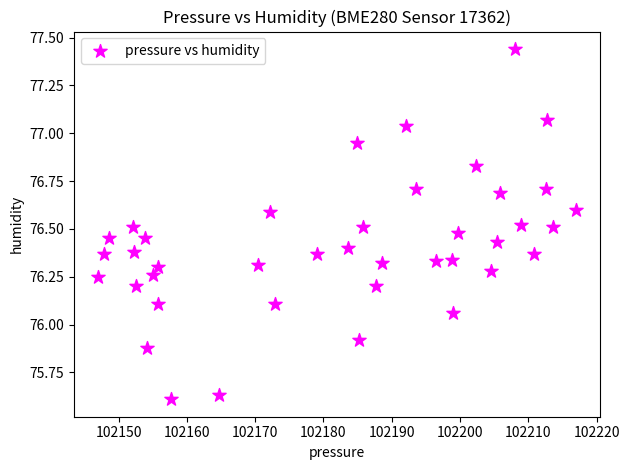

What is the range of Y values (max minus min)?

1.8